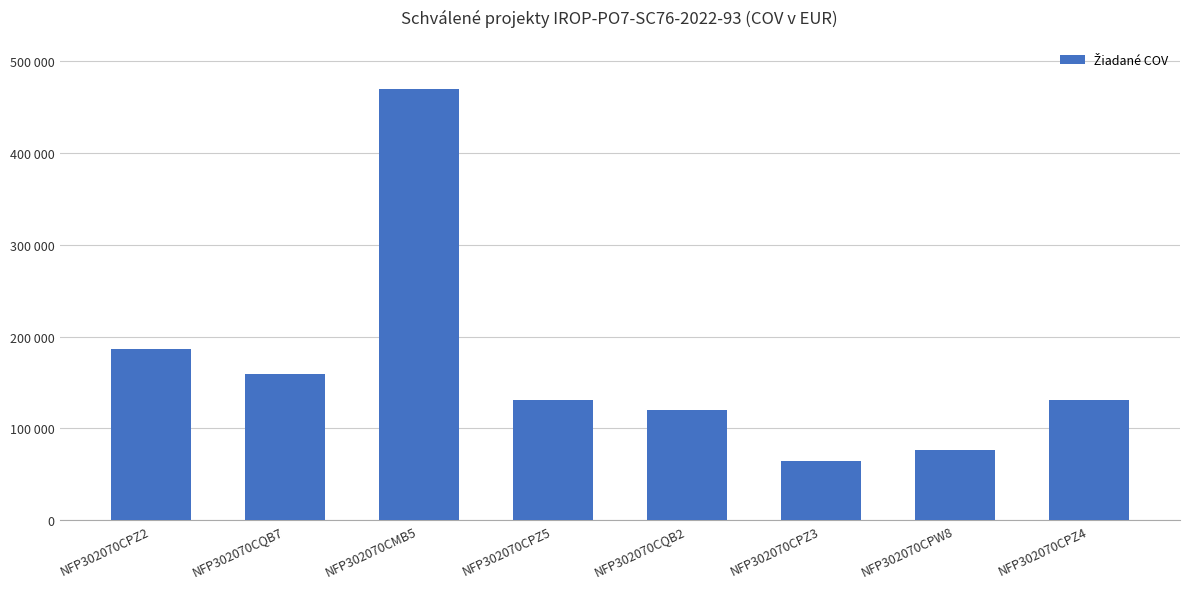

The value at NFP302070CPW8 is 76781.6. True or false?

True